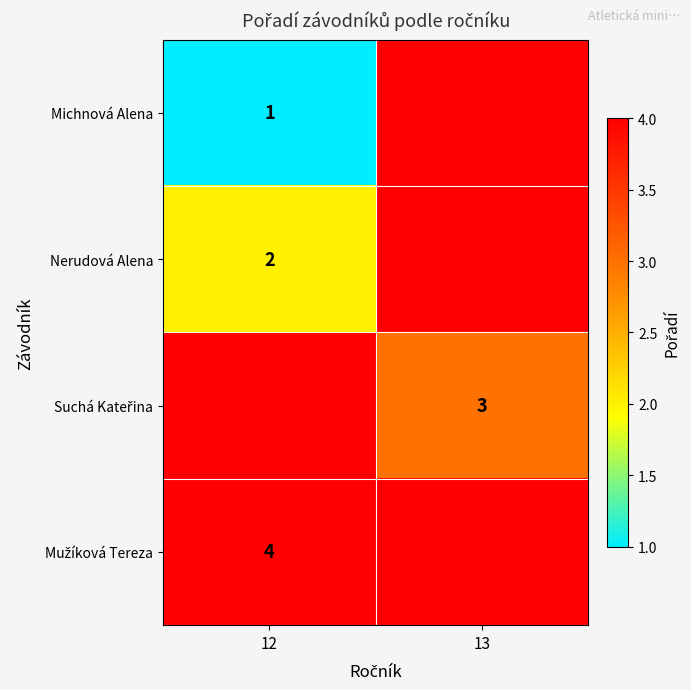

The value of Michnová Alena at 12 is 0. True or false?

False